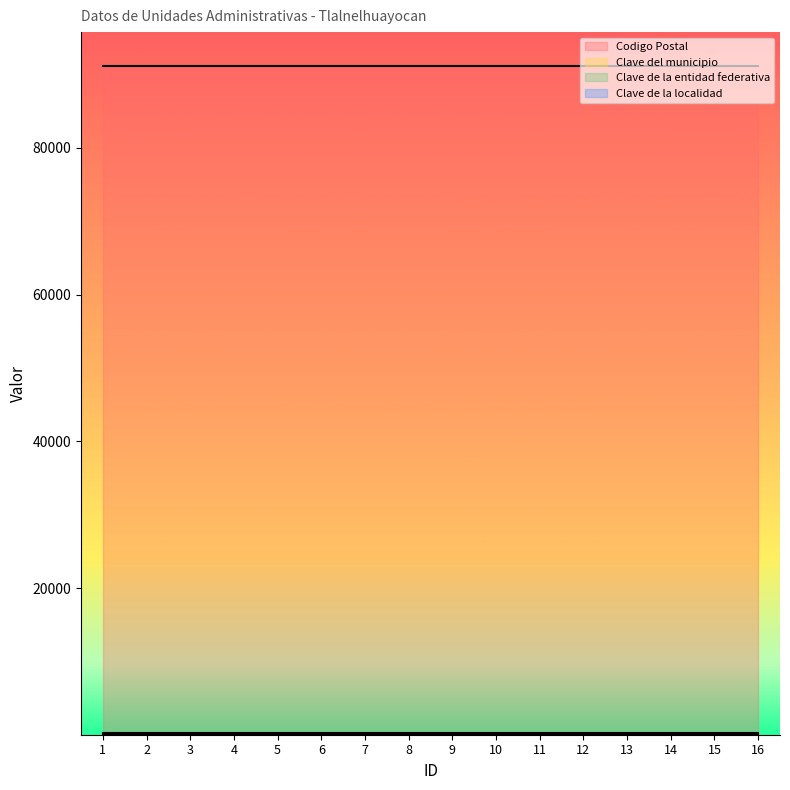

What is the average value of the Clave de la localidad series?

1